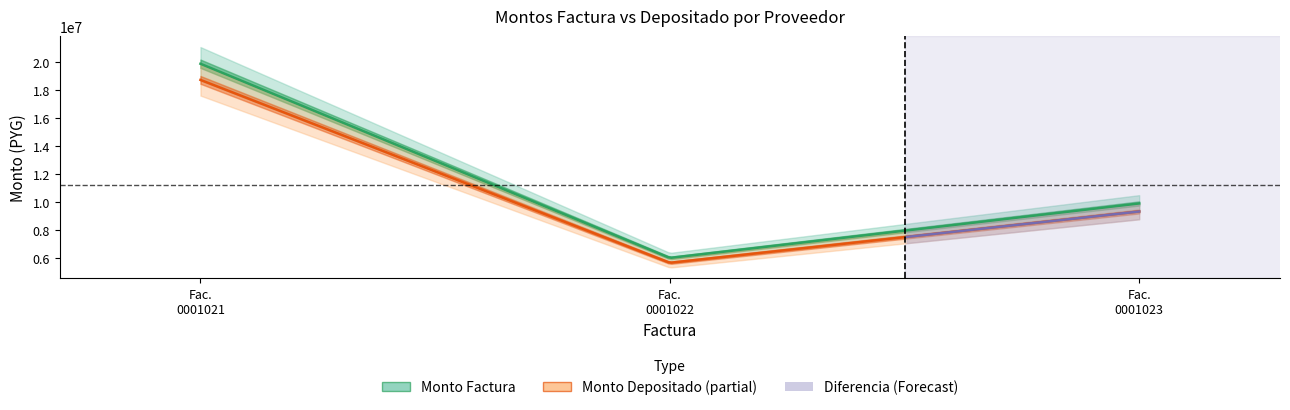

What is the maximum value for monto_depositado_proveedor?

18744353